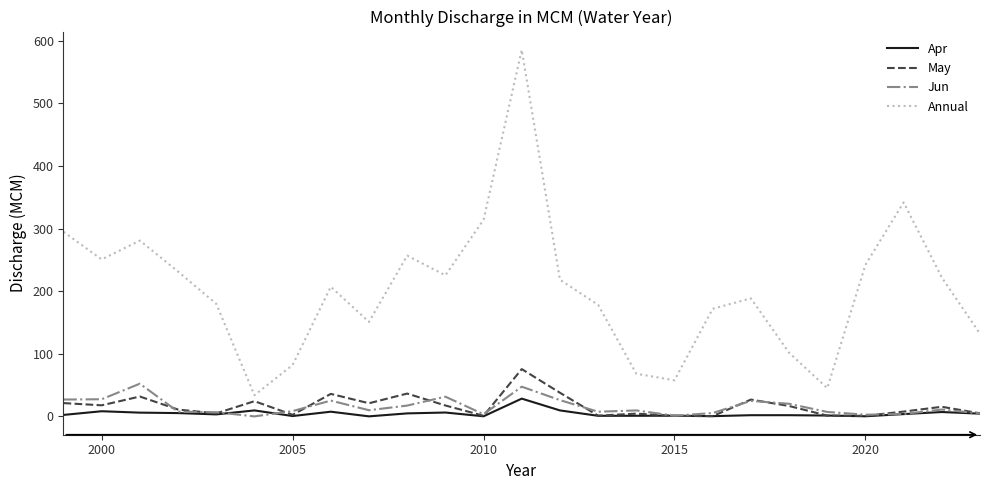

True or false: Annual and Jun intersect in this chart.

False